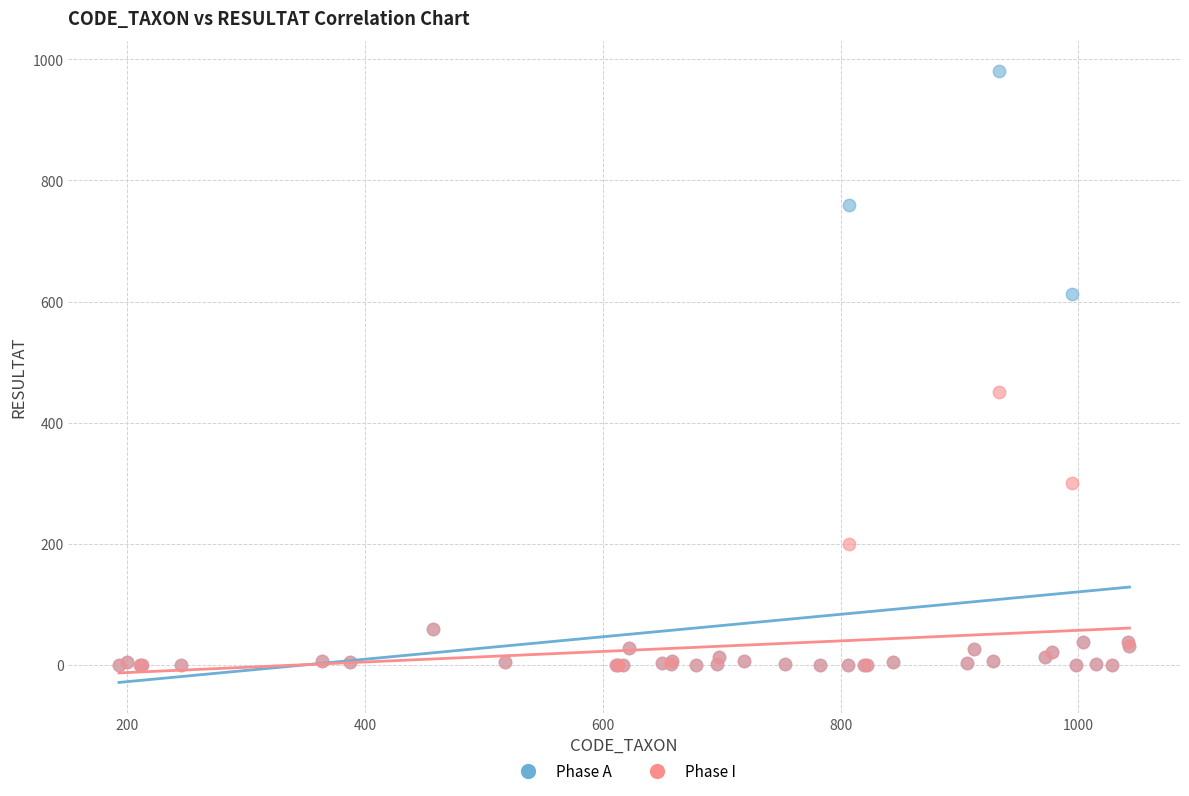

What are all the series names shown in the legend?

Phase A, Phase I